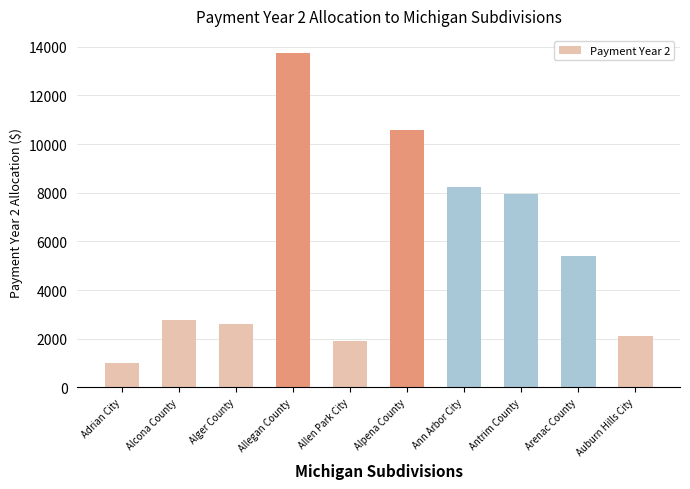

What is the approximate value at Antrim County?

7949.8